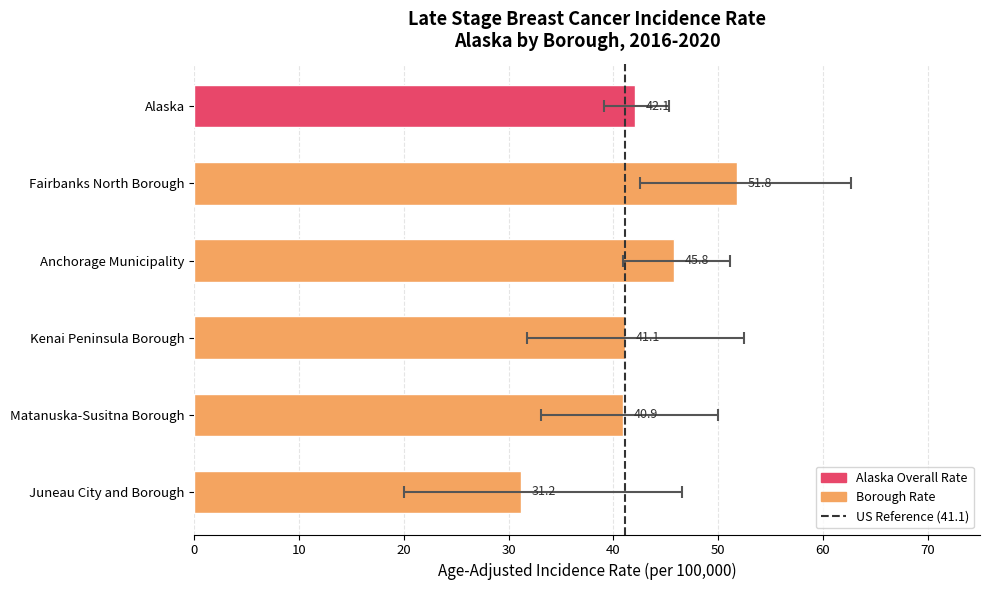

What is the maximum value shown in the chart?

51.8